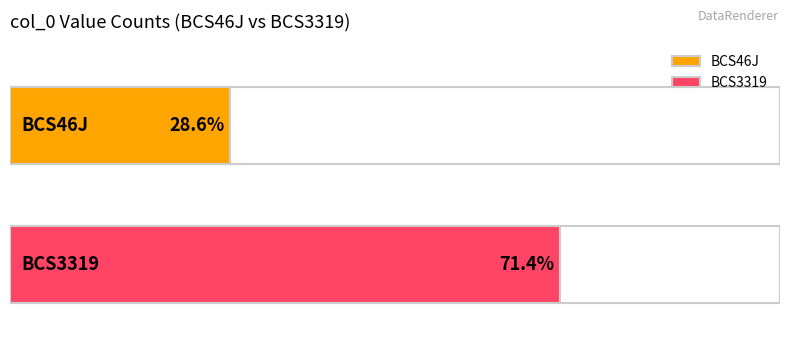

What are all the series names shown in the legend?

BCS46J, BCS3319